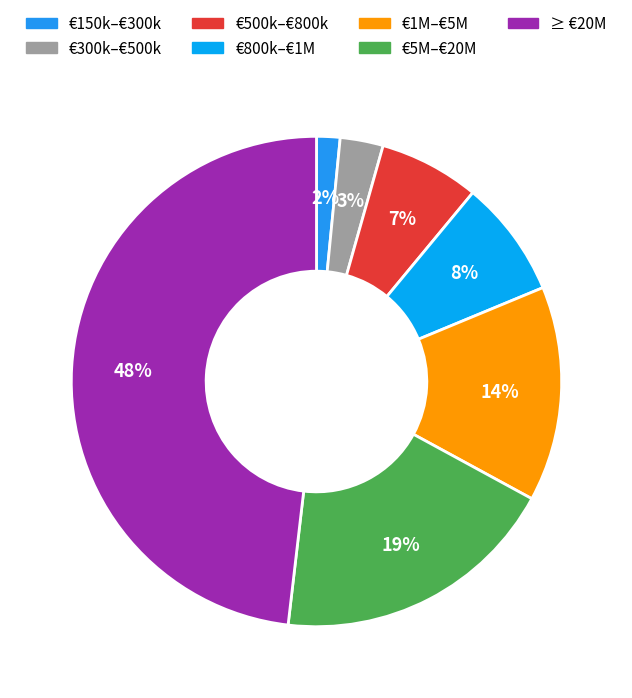

Count the number of slices in the pie.

7